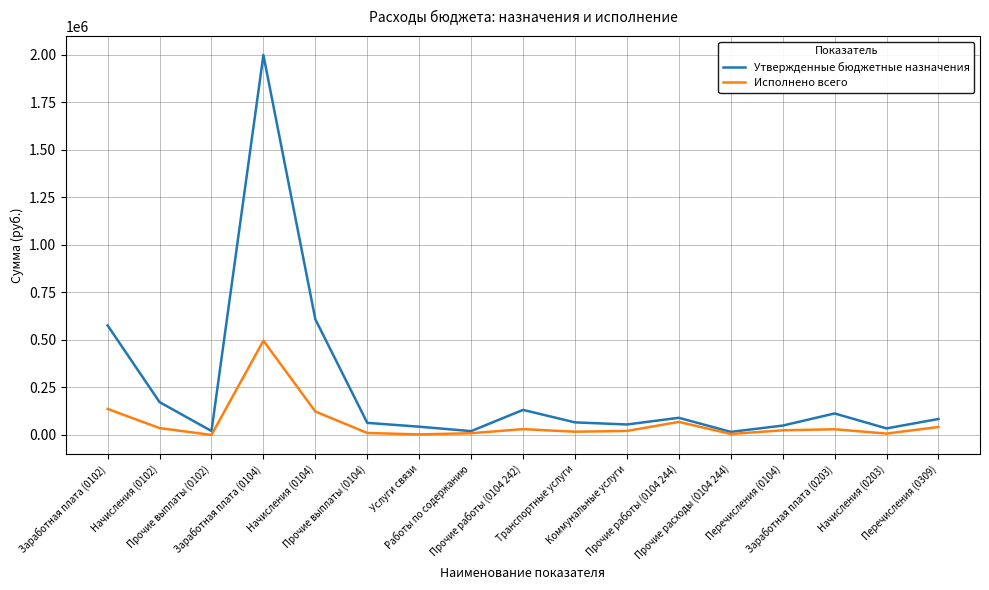

True or false: Исполнено всего has more than 1 points higher than both neighbors.

True